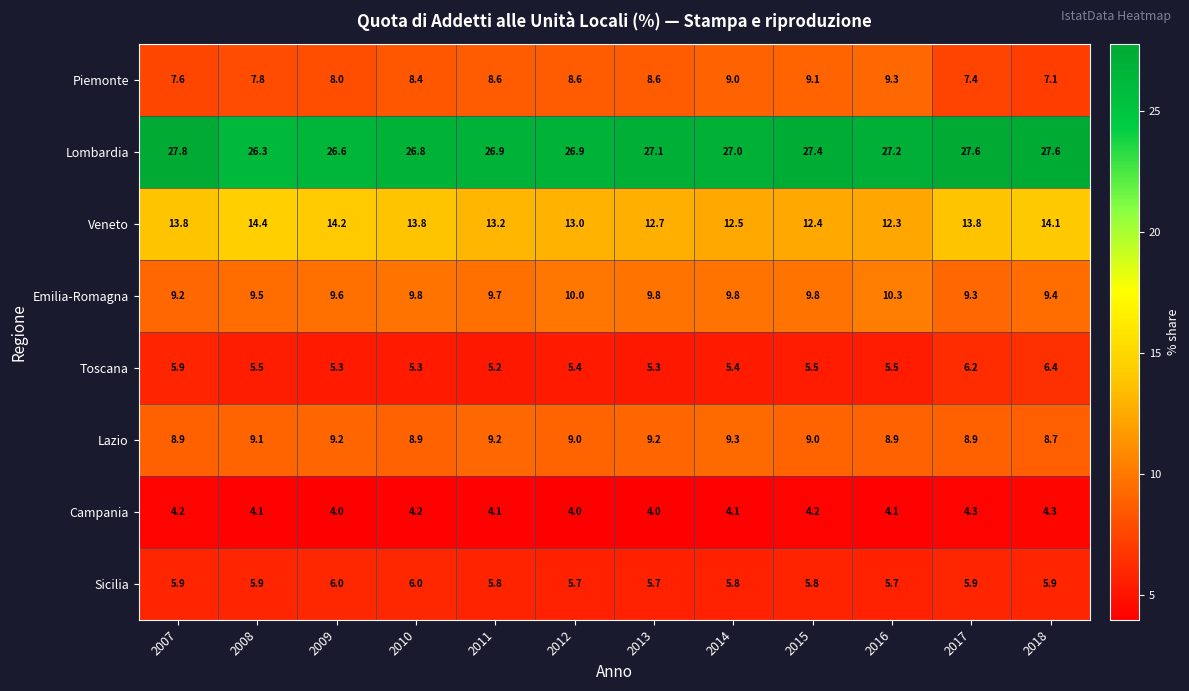

What is the difference between the maximum and minimum values in the Sicilia series?

0.3